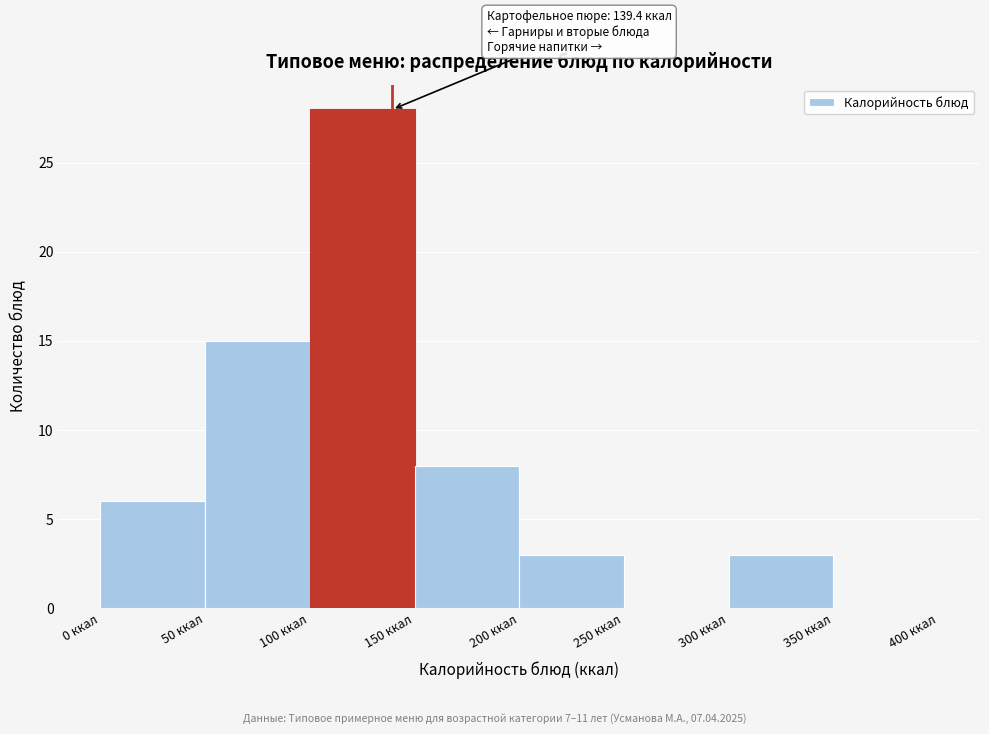

Over which range of the x-axis is the bar tallest?

100 to 150